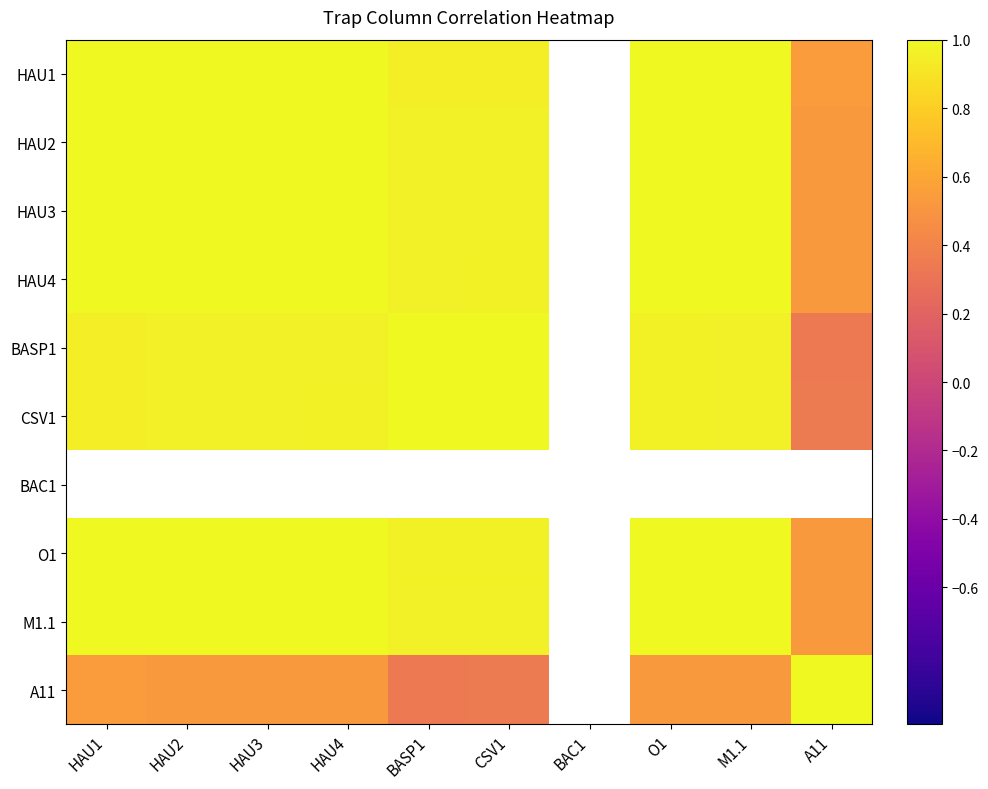

At which label is A11 closest to 0?

BASP1